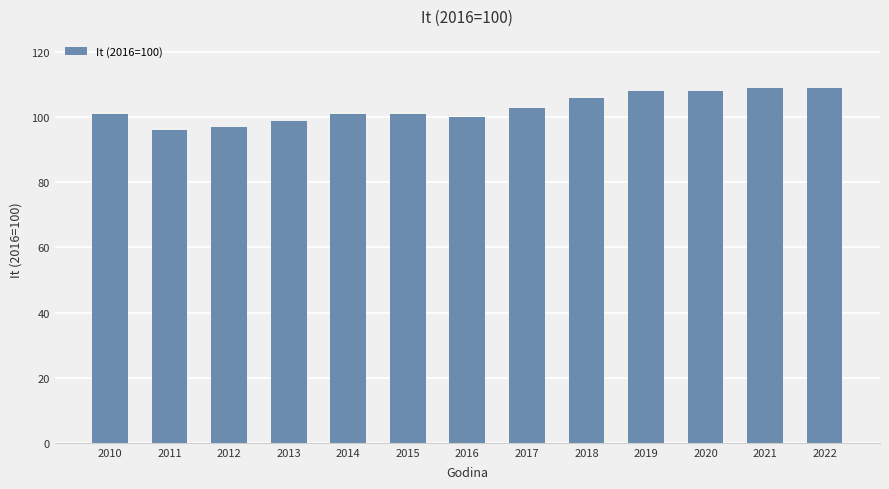

Reading left to right, what are all the values shown in this chart?

2010=101	2011=96	2012=97	2013=99	2014=101	2015=101	2016=100	2017=103	2018=106	2019=108	2020=108	2021=109	2022=109